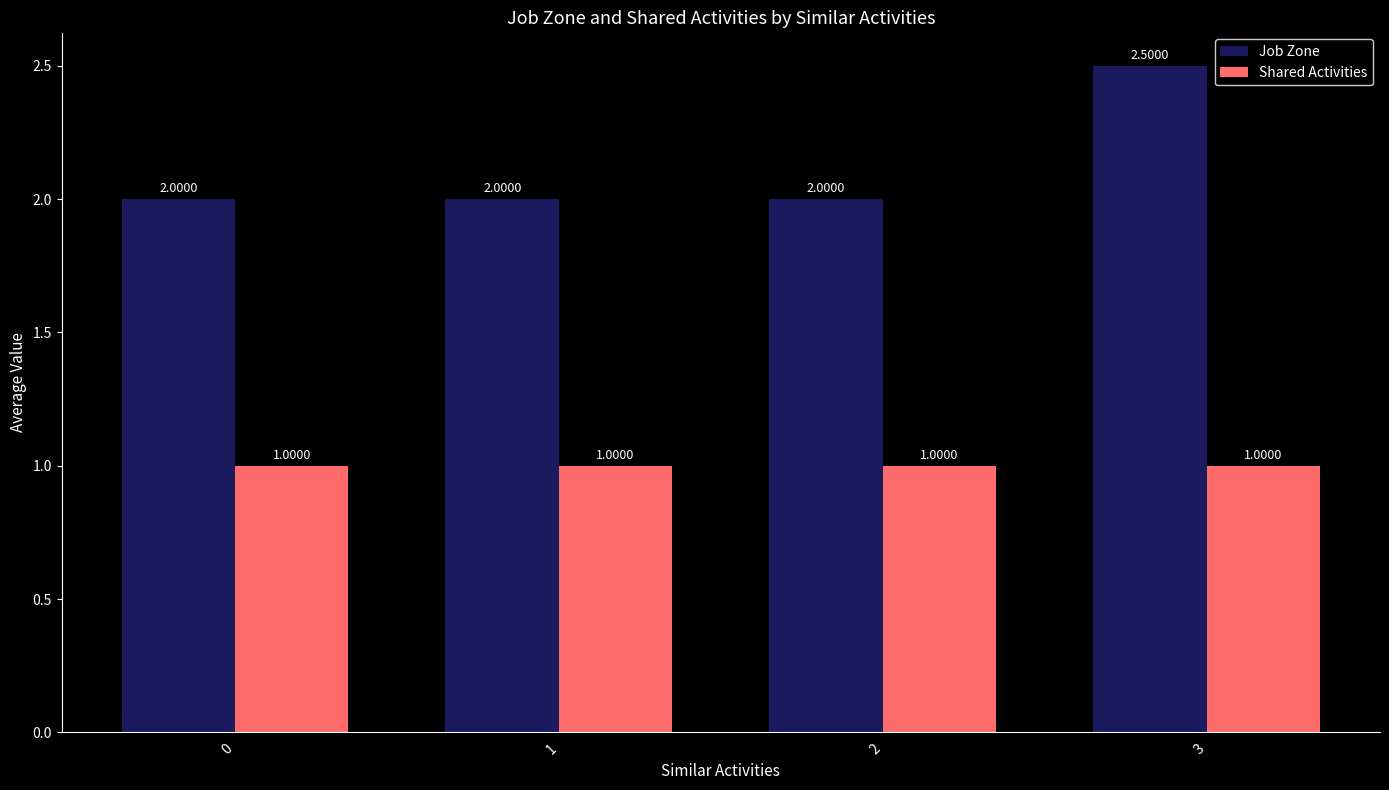

The value of Shared Activities at 1 is 1.0. True or false?

True